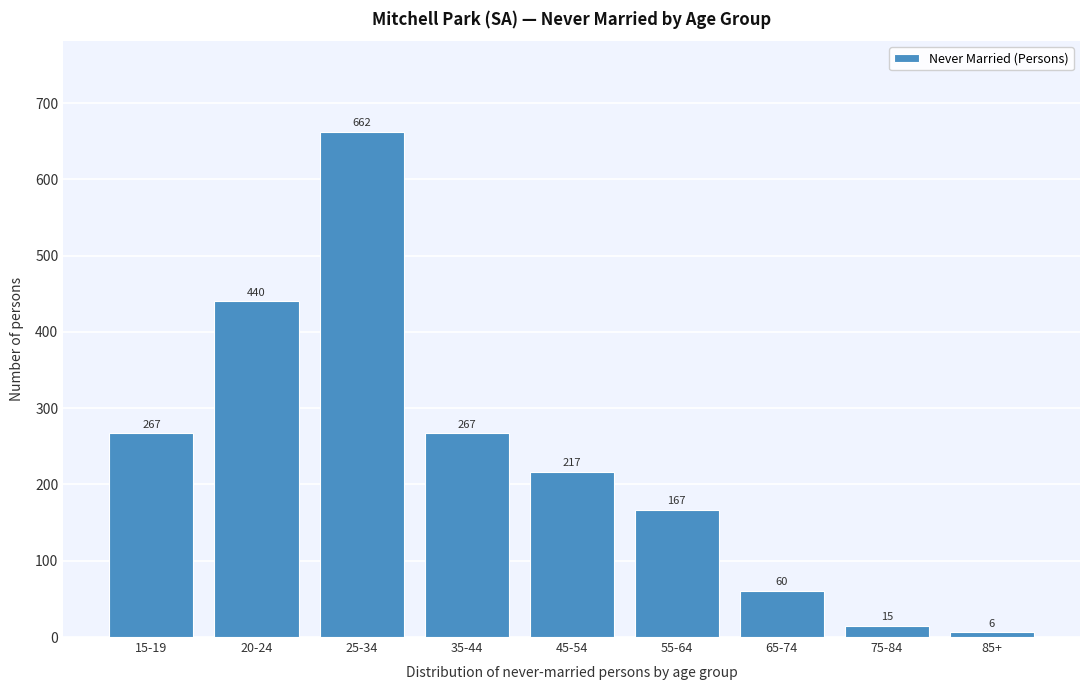

Reading left to right, extract all data points from this chart.

15-19=267	20-24=440	25-34=662	35-44=267	45-54=217	55-64=167	65-74=60	75-84=15	85+=6